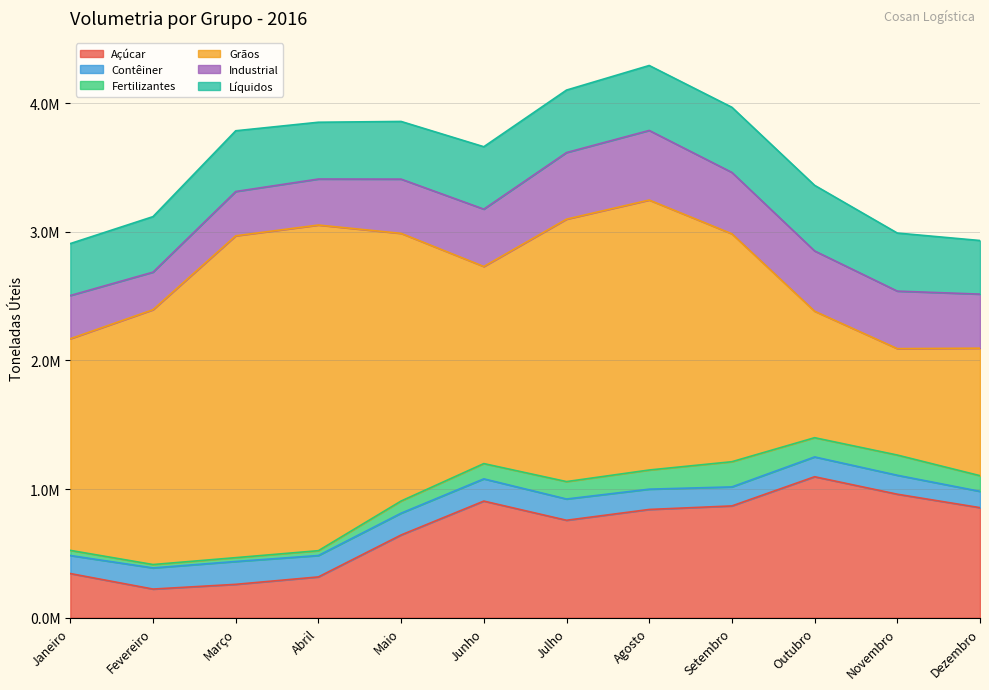

What is the label of the 8th point from the right?

Maio